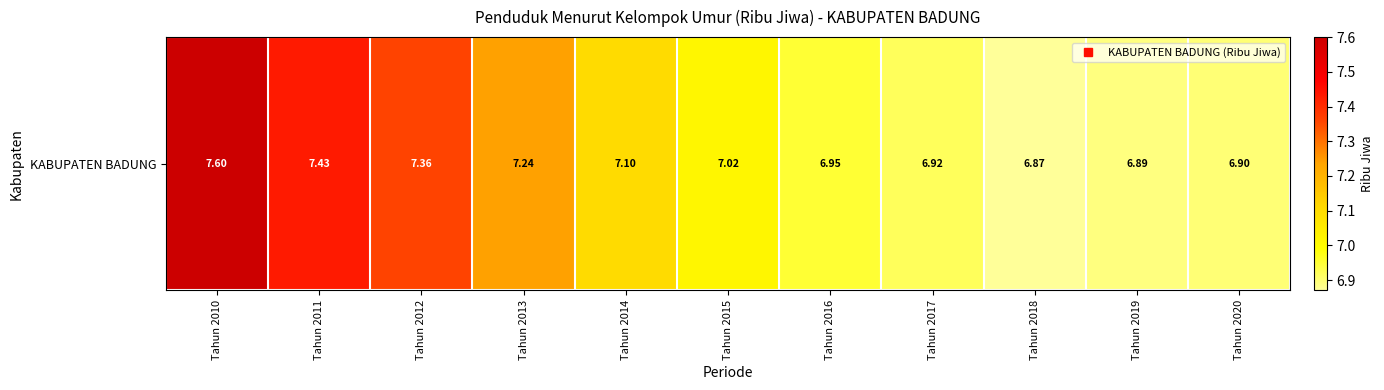

What is the ratio of the value at Tahun 2018 to the value at Tahun 2012?

0.9